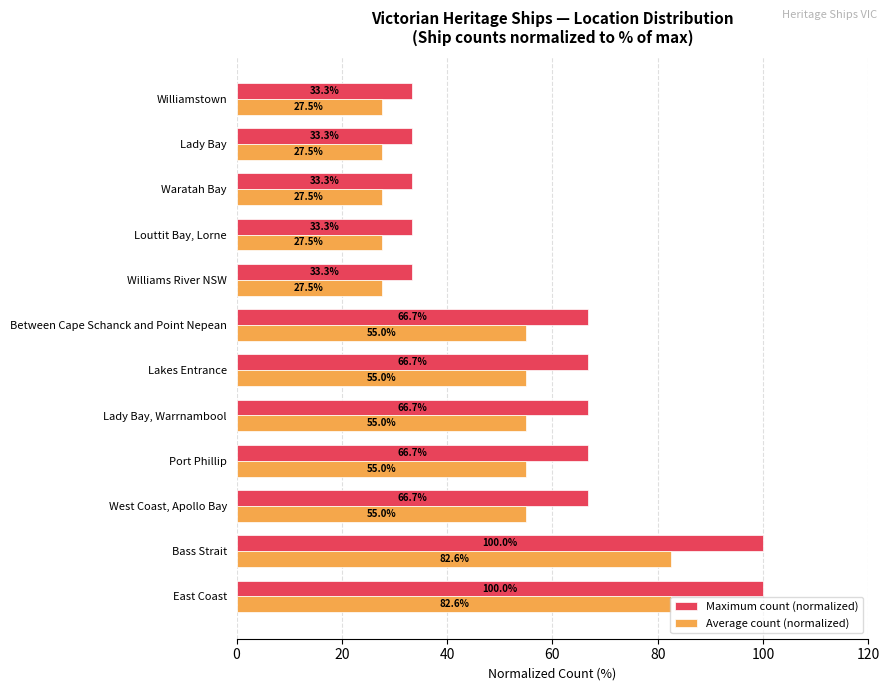

What is the lowest value of the Average count (normalized) series?

27.5